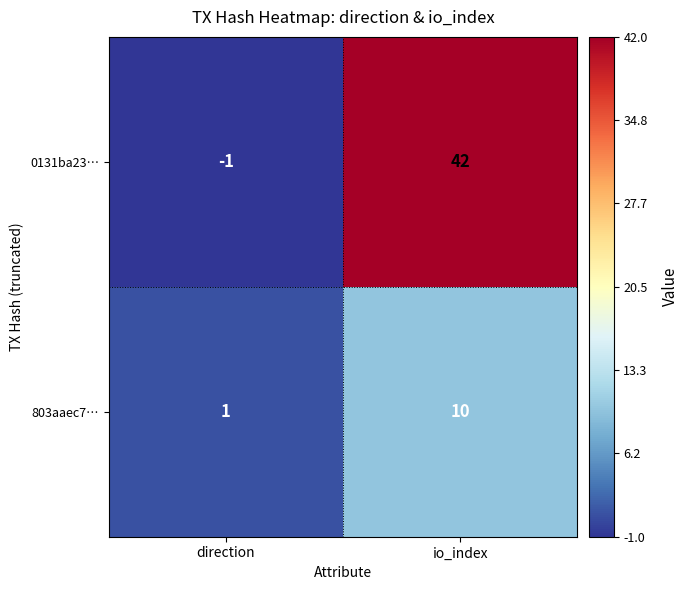

What is the spread (max minus min) of values at io_index?

32